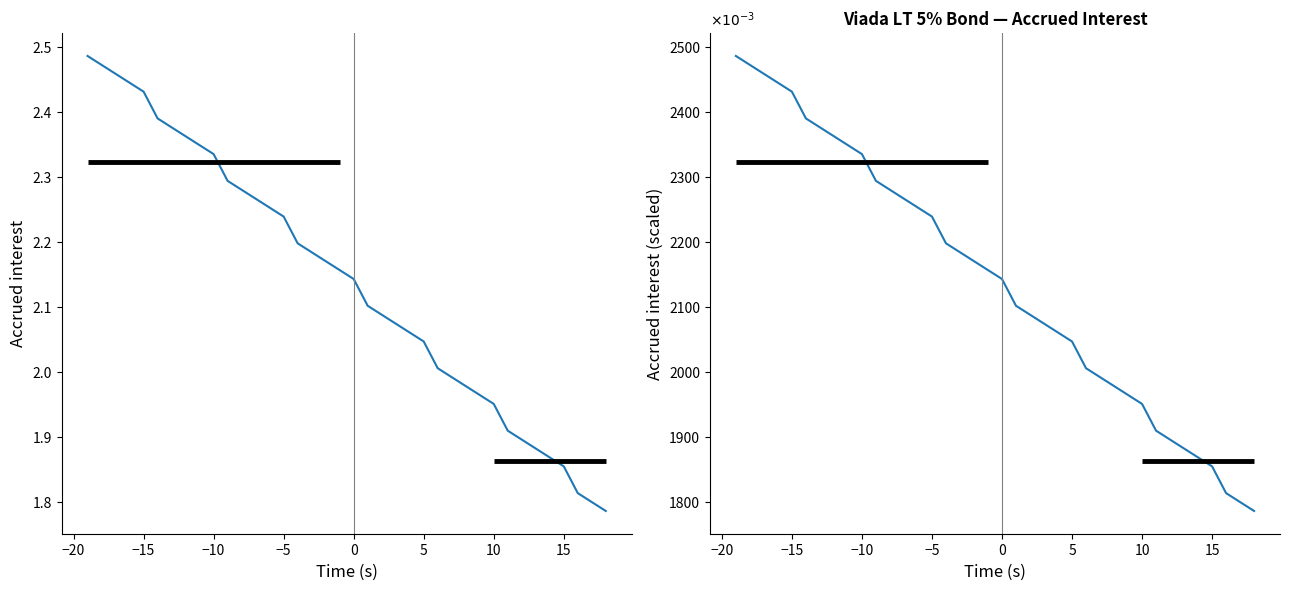

True or false: there are more than 0 points higher than both neighbors.

False